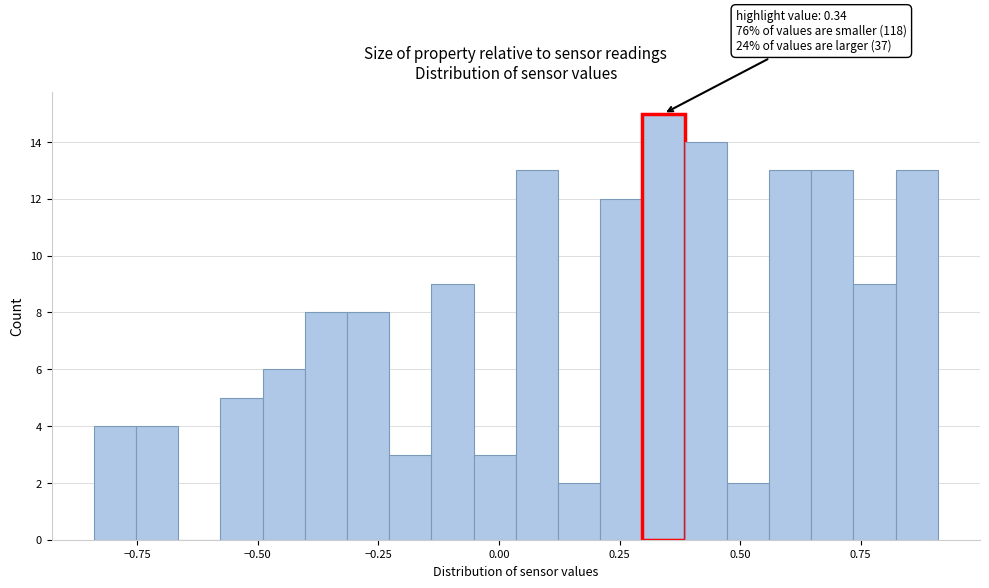

Read against the x-axis, roughly where is the centre of the tallest bar?

0.35